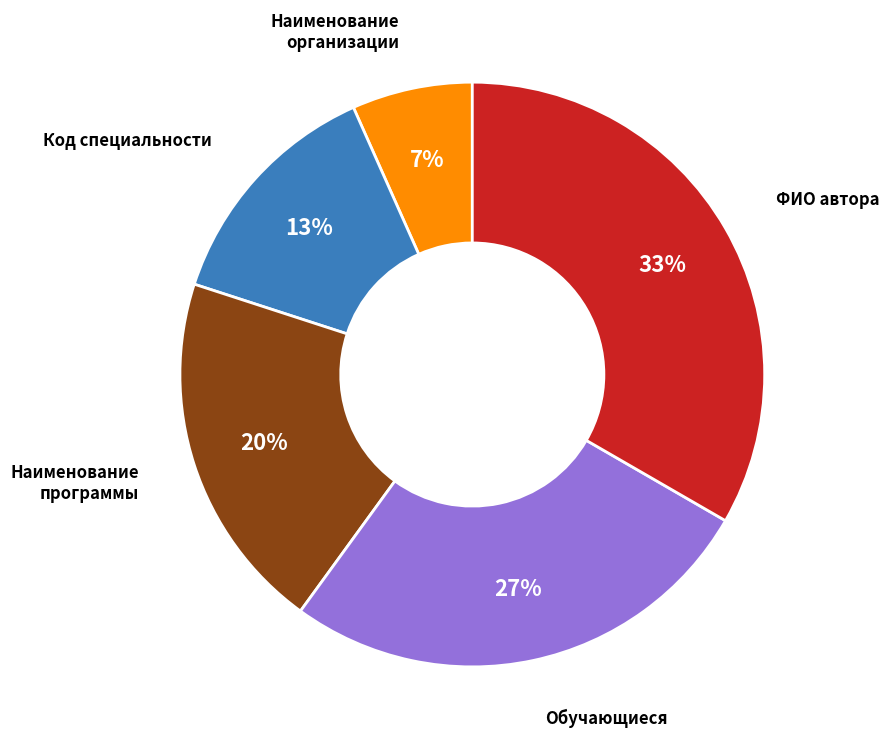

Does any single category account for the majority?

No